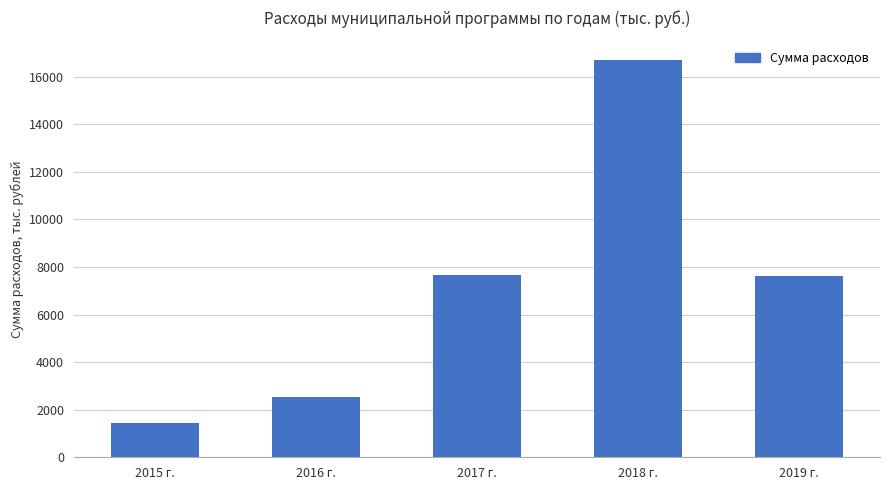

The chart shows a value of 7631.4 at 2019 г.. True or false?

True